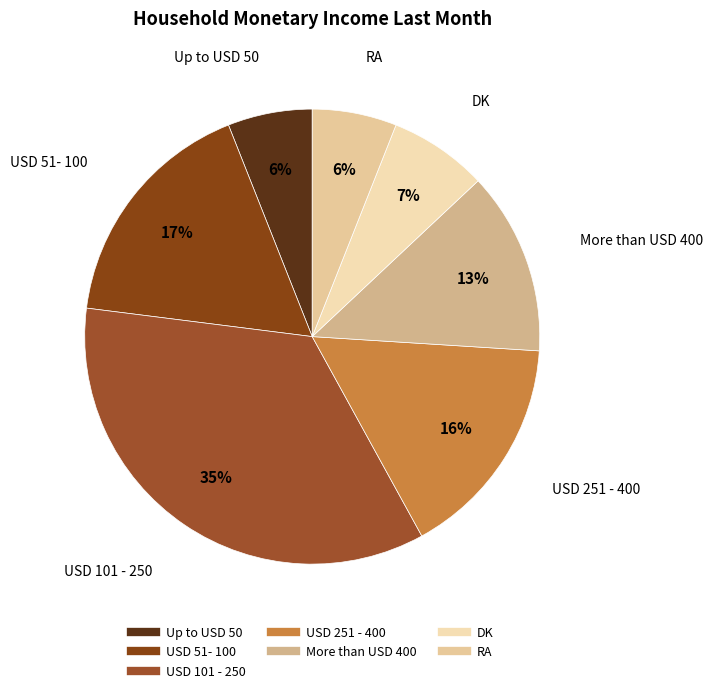

Do DK and USD 101 - 250 together represent more than half of the pie?

No